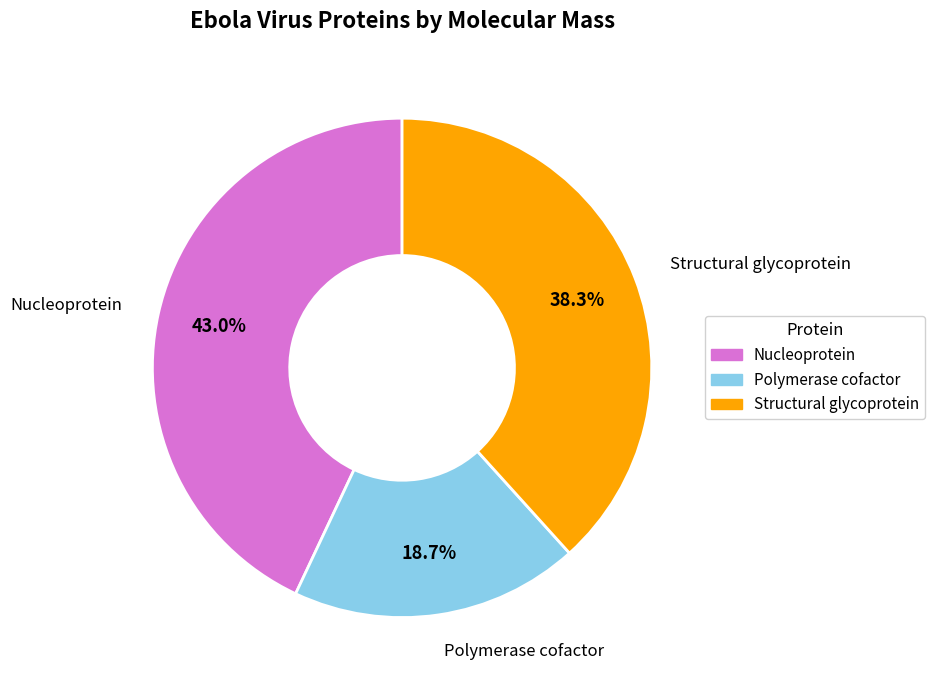

Rank the categories by value from highest to lowest.

Nucleoprotein, Structural glycoprotein, Polymerase cofactor